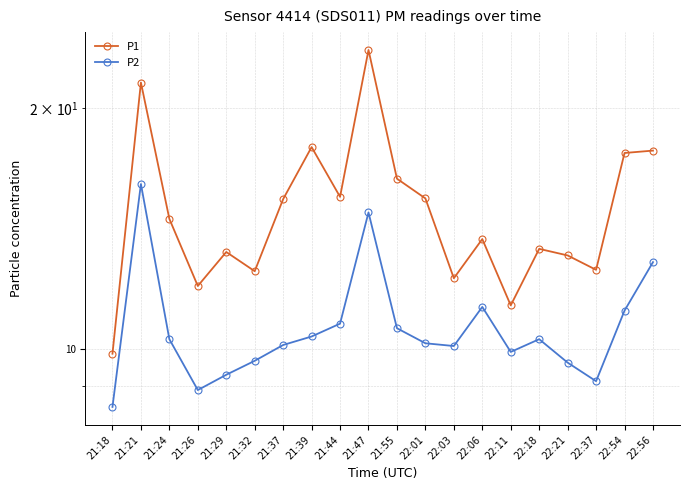

Is the value of P1 at 21:26 greater than the value of P2 at 22:11?

Yes